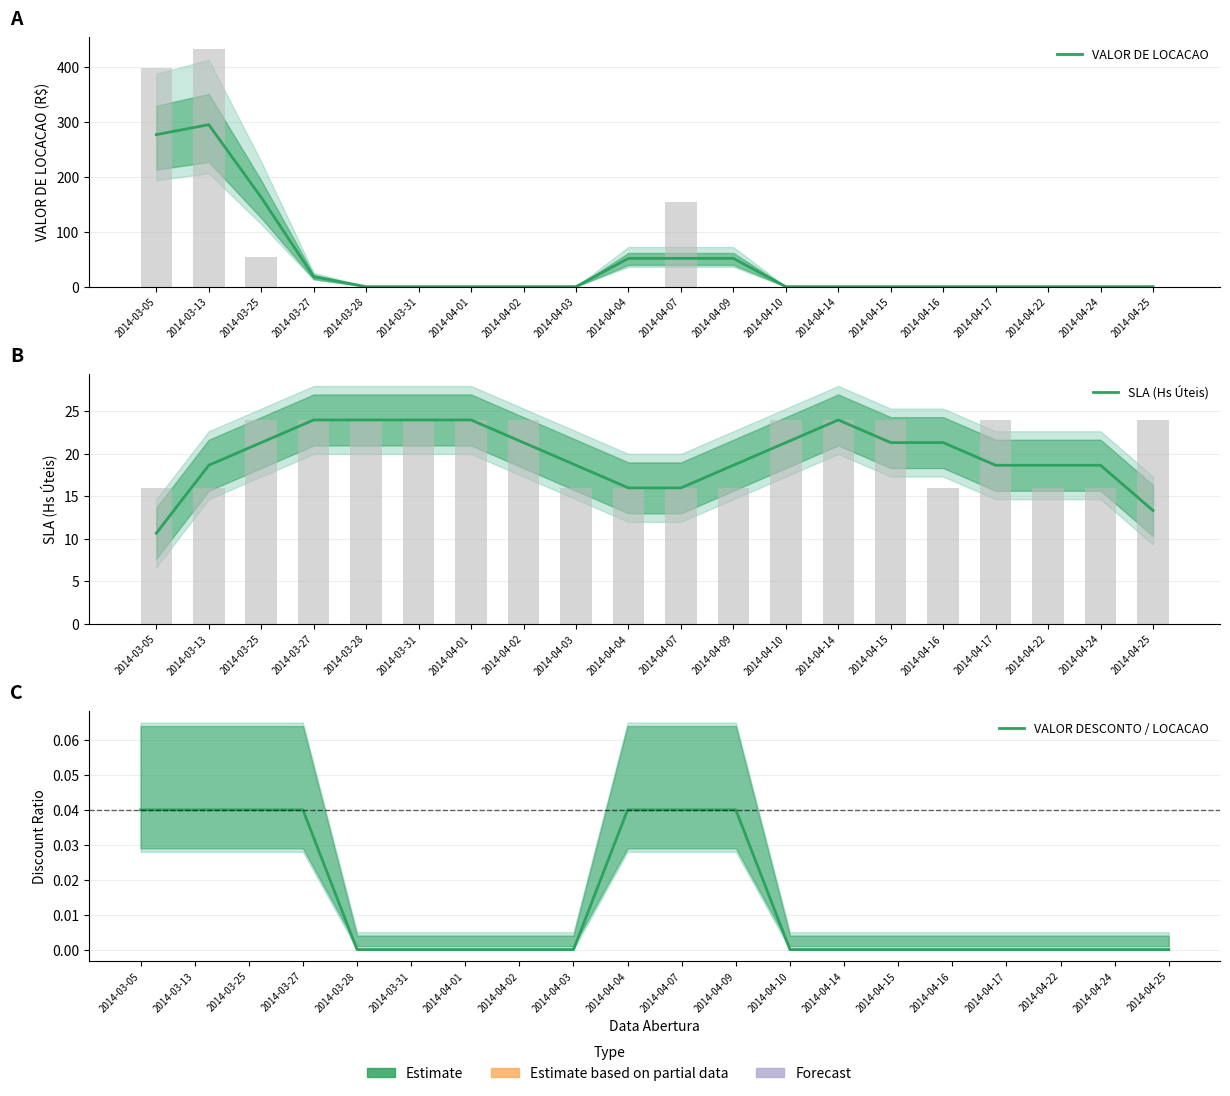

What is the highest value of the VALOR DE LOCACAO series?

294.7